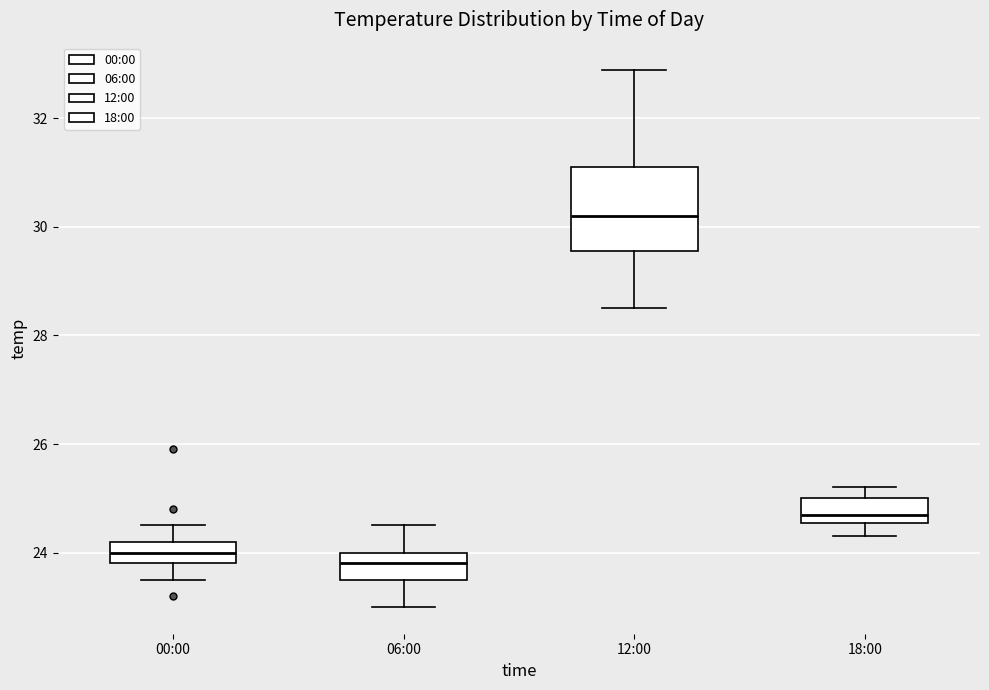

Reading left to right, transcribe this box plot: for each box, give where its median line is, the range the box spans, and where its two whiskers end, as read against the y-axis. The values are not printed on the chart, so give them approximately, as read against the axis.

00:00: median 24.0, box 23.8 to 24.2, whiskers 23.6 to 24.6
06:00: median 23.8, box 23.6 to 24.0, whiskers 23.0 to 24.6
12:00: median 30.2, box 29.6 to 31.2, whiskers 28.6 to 33.0
18:00: median 24.8, box 24.6 to 25.0, whiskers 24.4 to 25.2